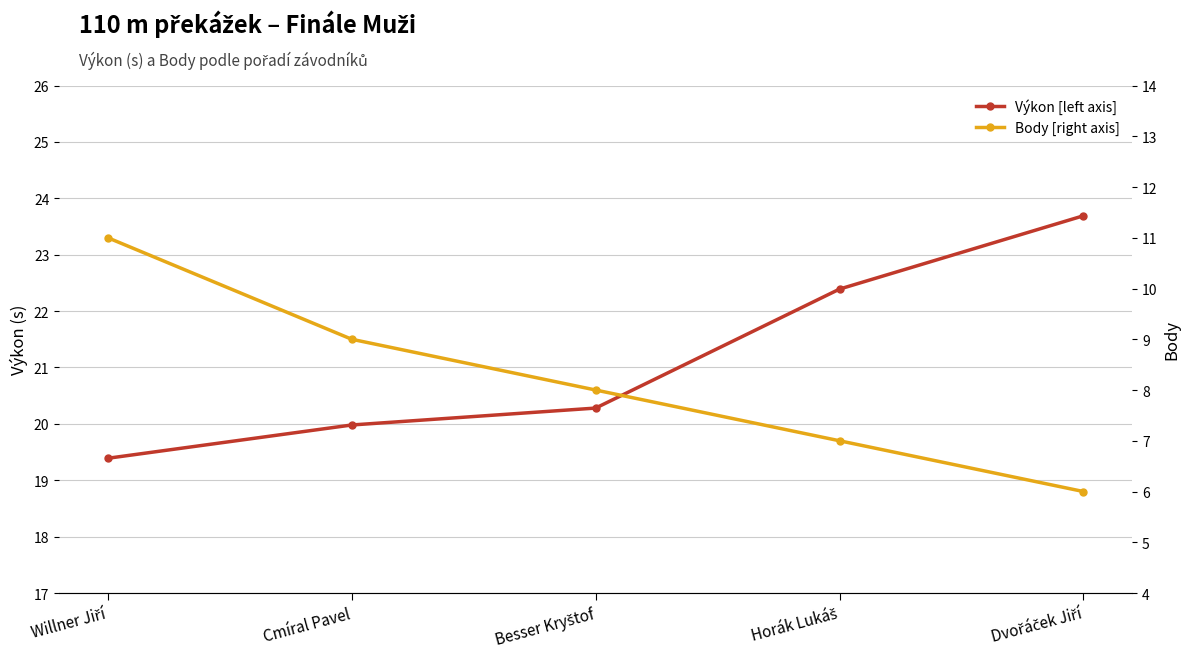

What is the maximum value shown in the chart?

23.7